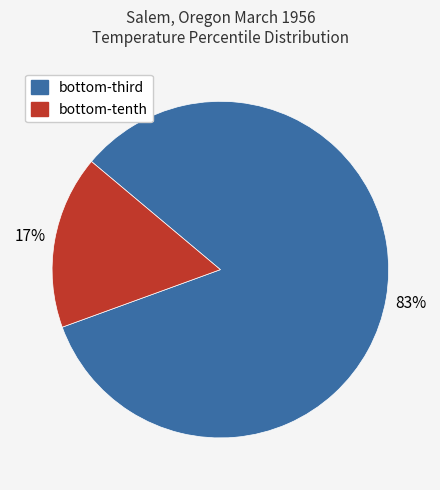

To the nearest percent, what is the average slice percentage?

50%